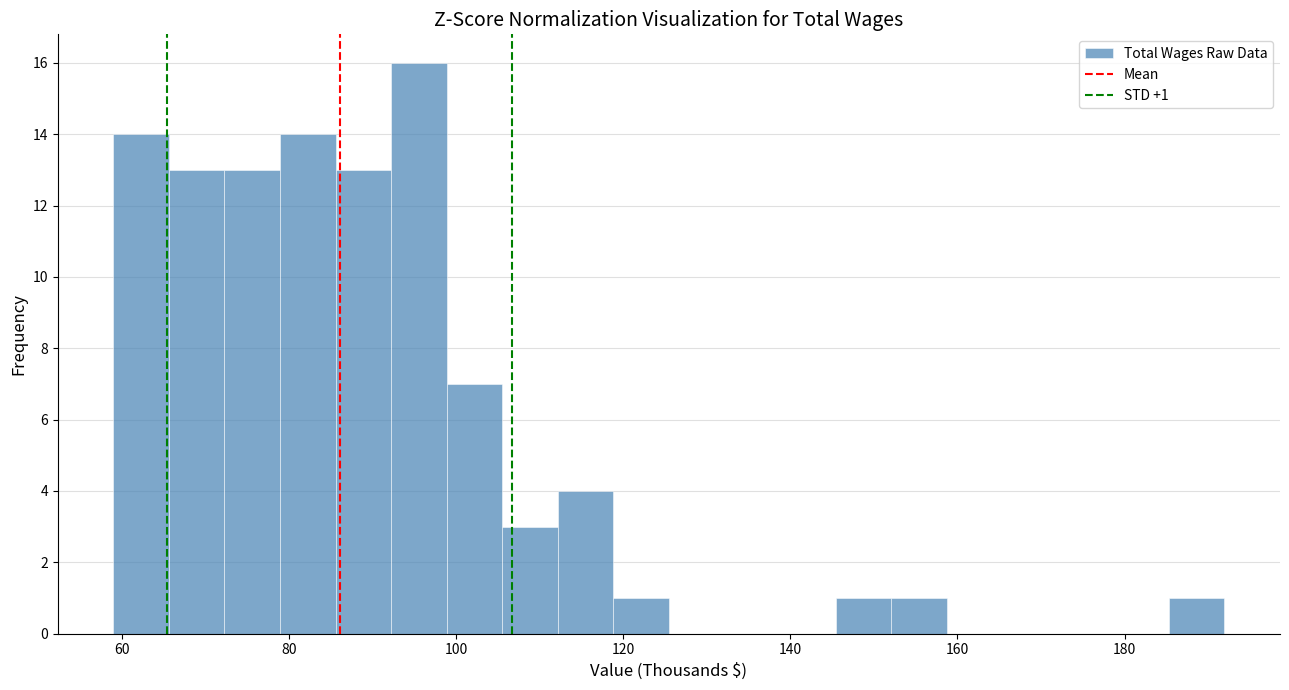

Around what value on the x-axis is the tallest bar? Give the approximate position of its centre, as read against the axis.

96